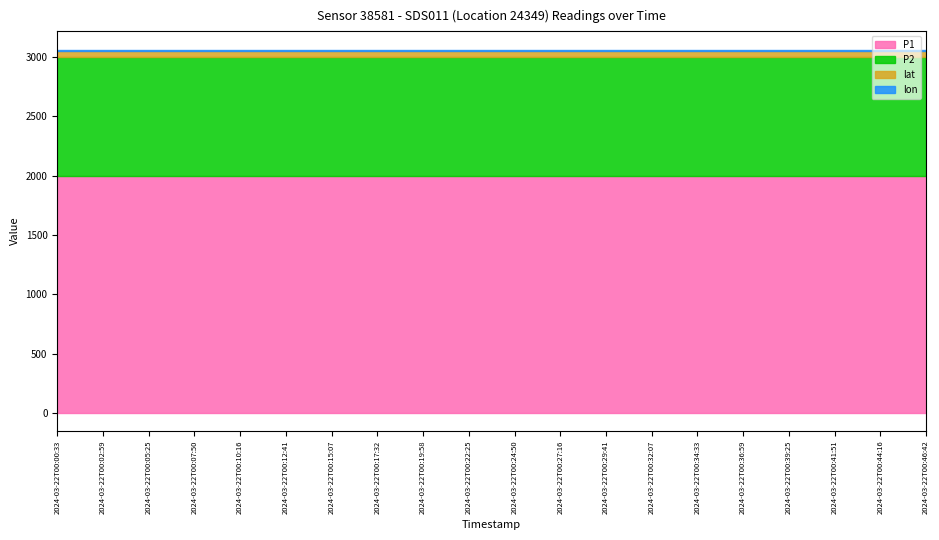

What position from the right is 2024-03-22T00:36:59?

5